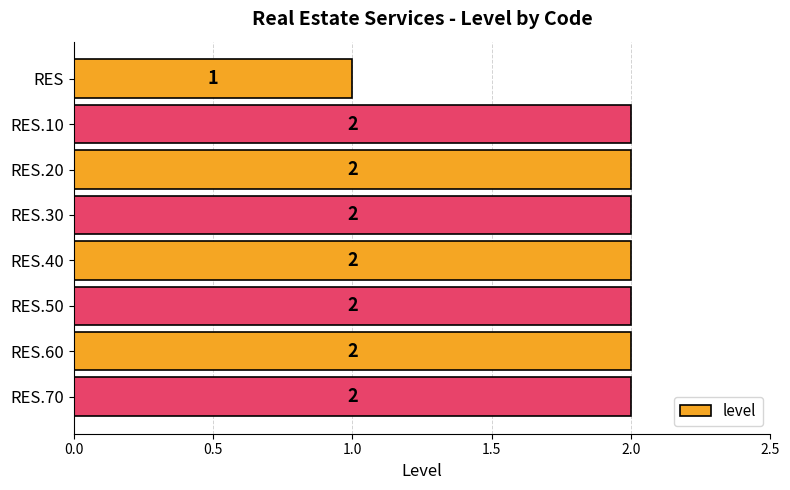

Count the values in the range 2 to 3.

7